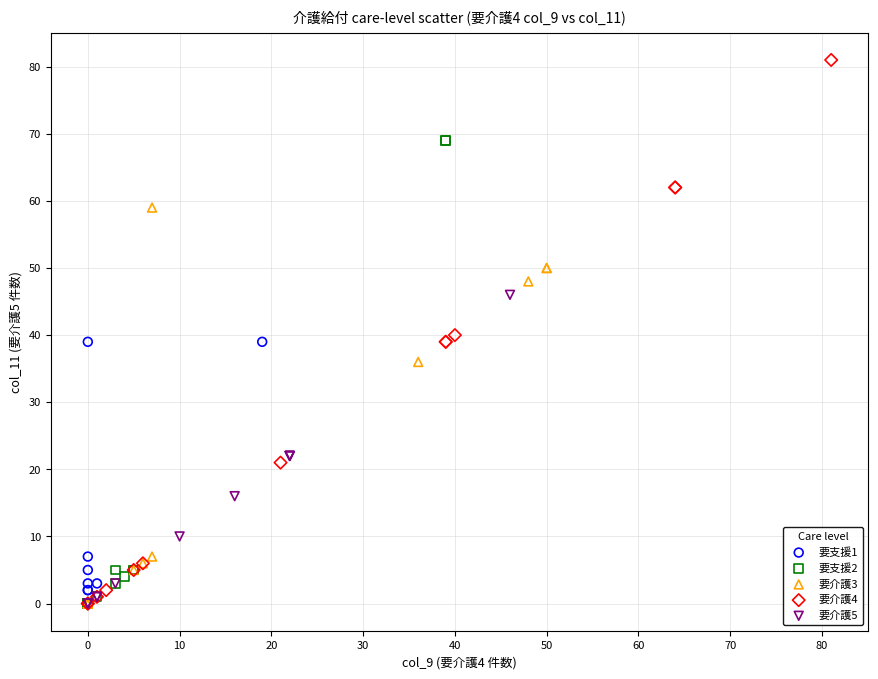

Which series has the largest Y range (max minus min)?

要介護4